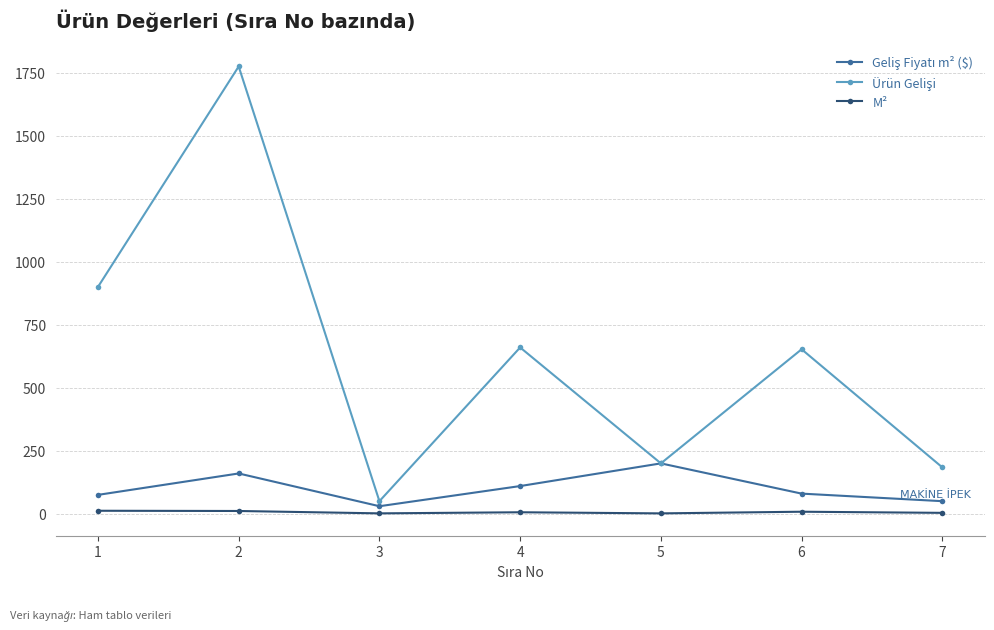

What is the total value across all series at 3?

81.7